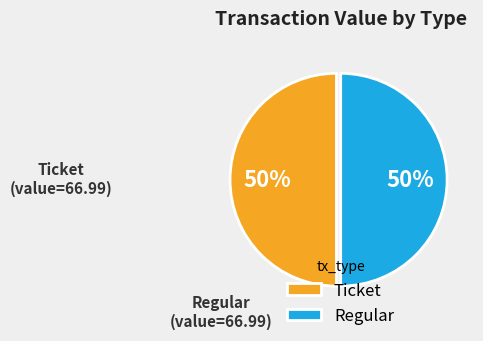

The Ticket slice represents 44% of the pie. True or false?

False